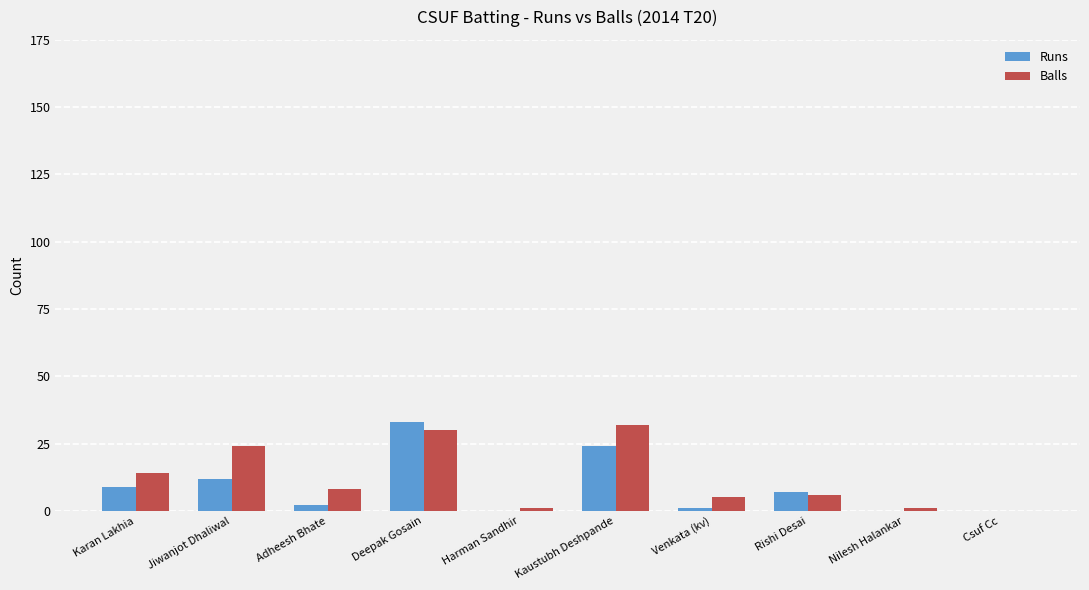

What is the total value across all series at Adheesh Bhate?

10